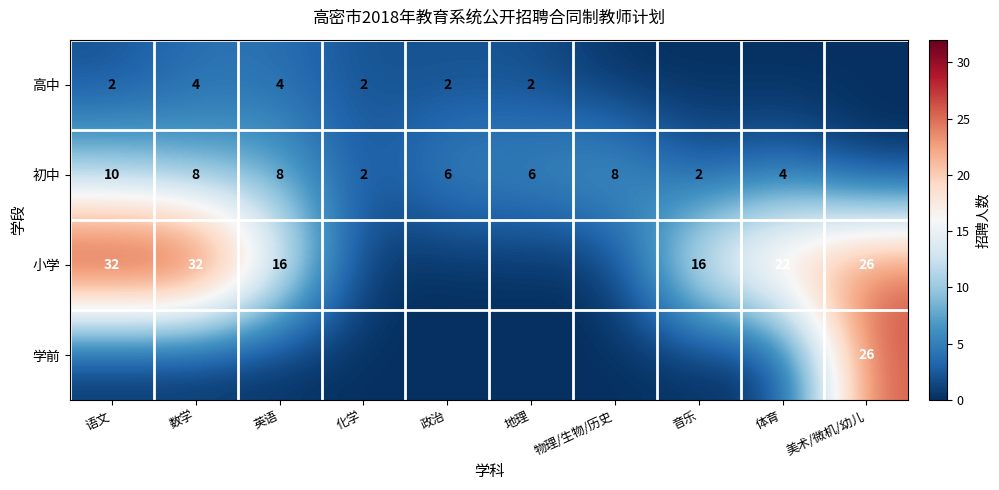

At which category does the chart reach its minimum across all series?

物理/生物/历史